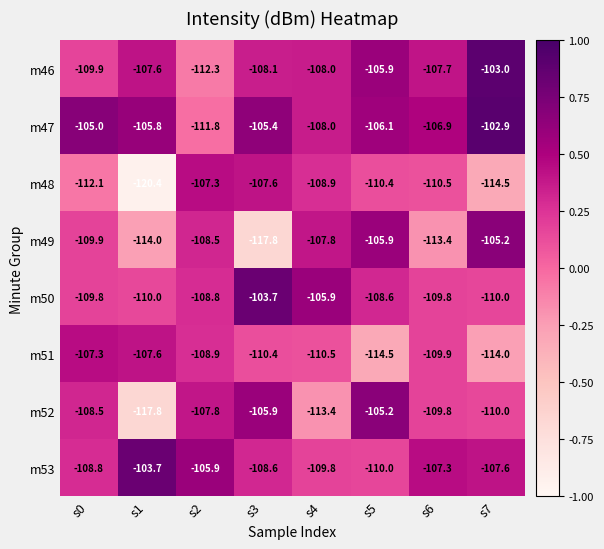

Count the number of categories in the chart.

8